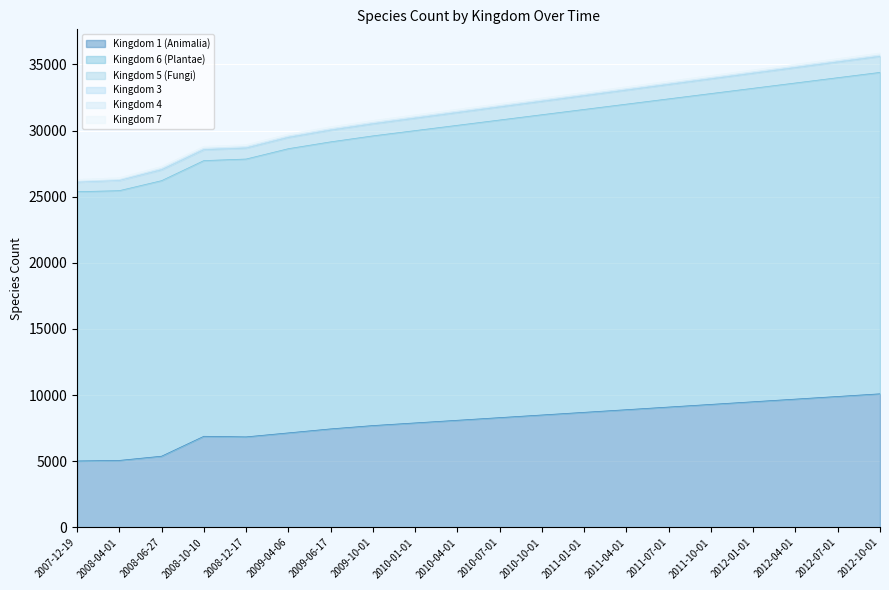

The value of Kingdom 1 (Animalia) at 2007-12-19 is 5025. True or false?

True